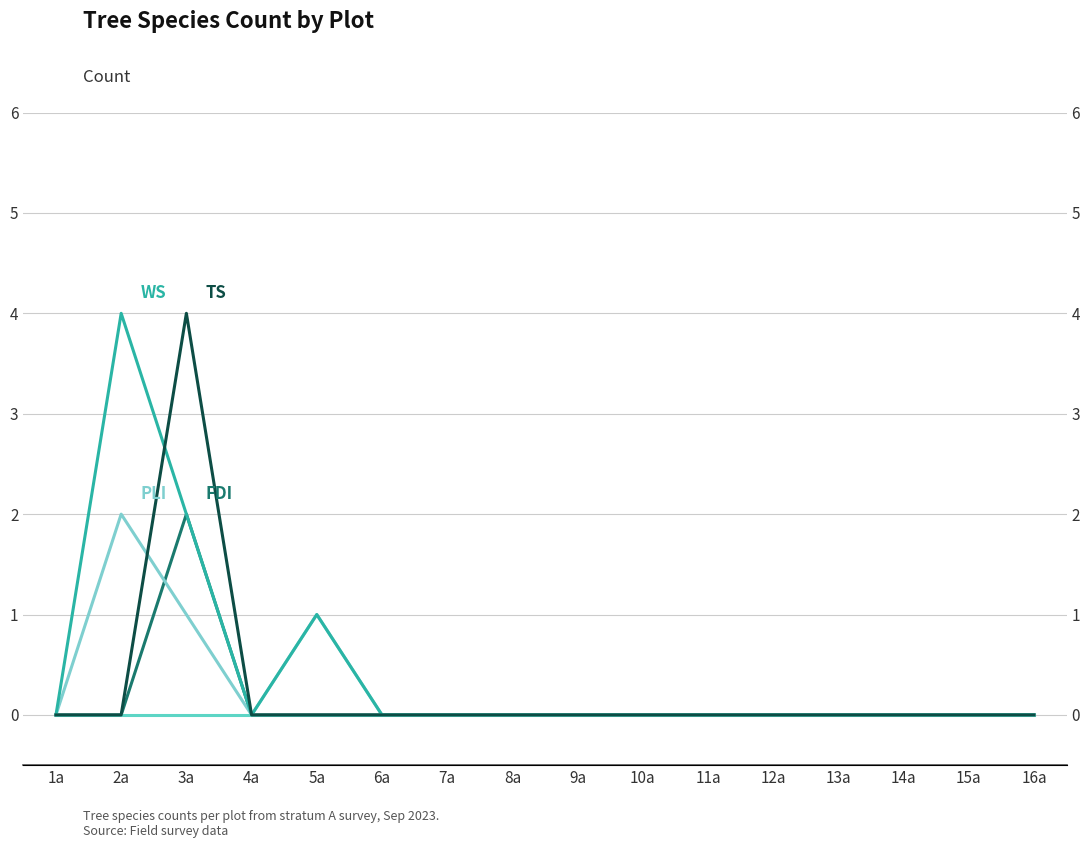

Is it true that FG equals 0 at 7a?

True